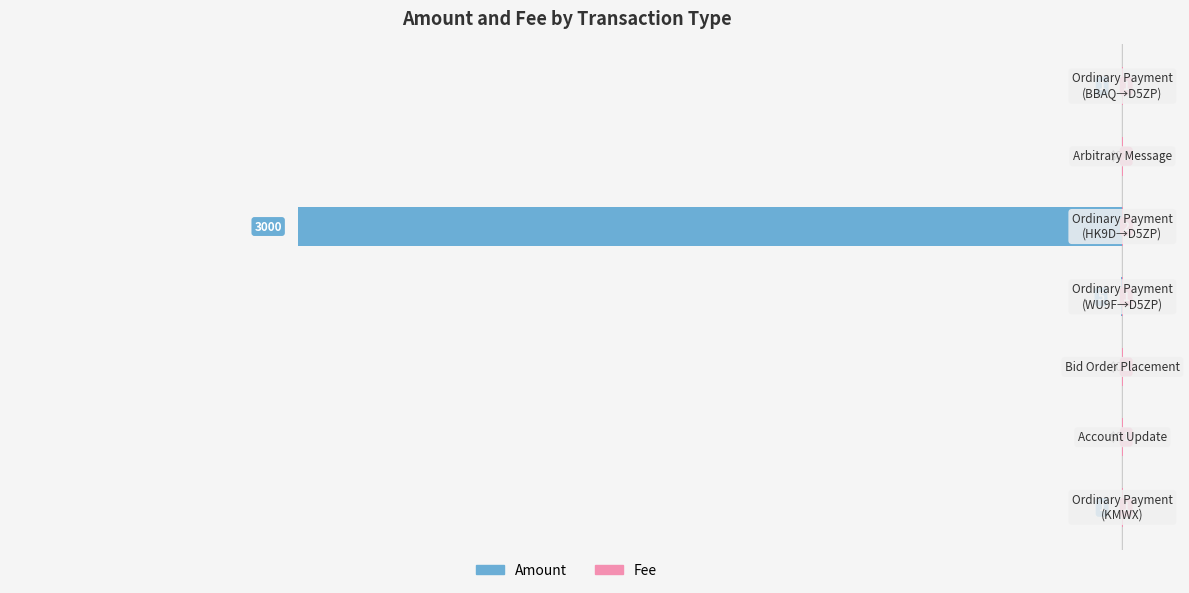

Rank the series at 0 from lowest to highest value.

Amount, Fee